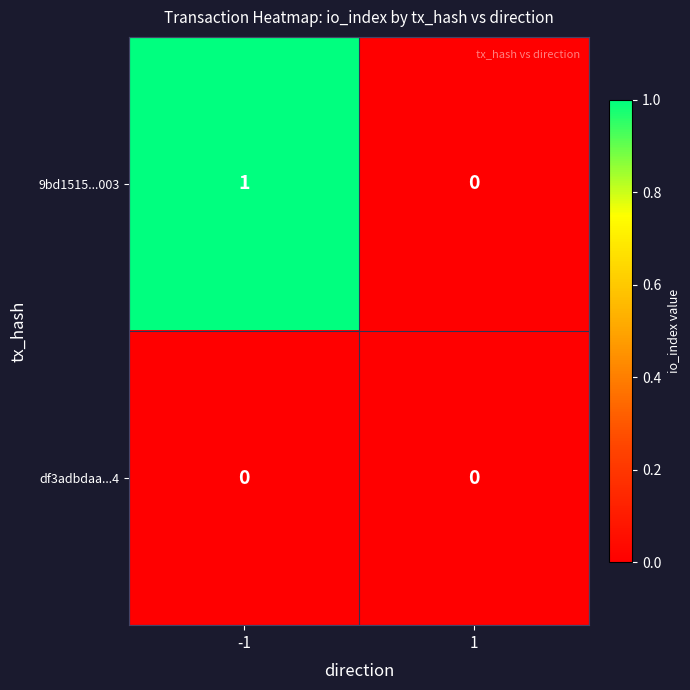

The 9bd1515...003 series shows 1 at -1. True or false?

True